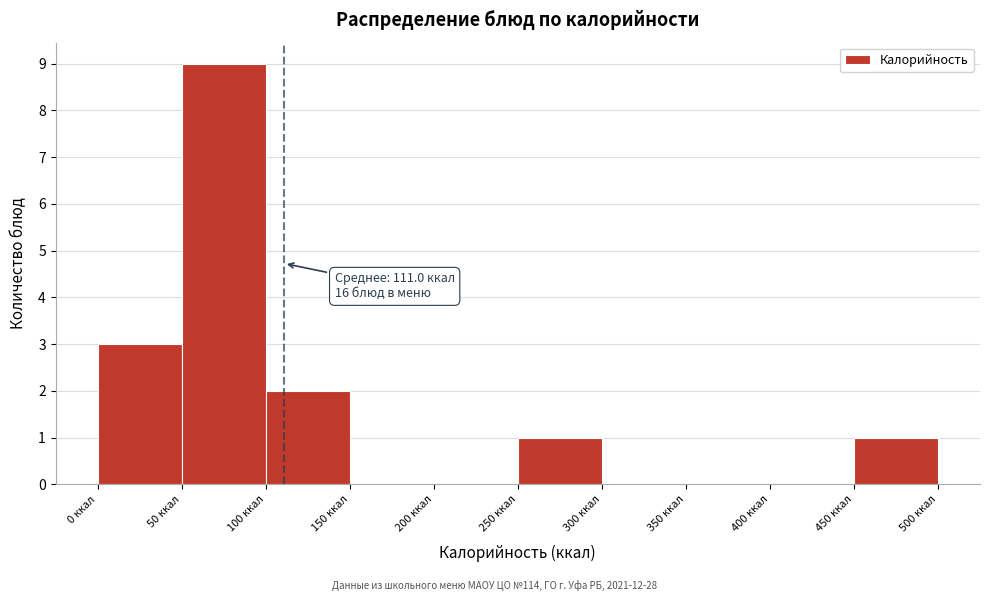

Over which range of the x-axis is the bar tallest?

50 to 100